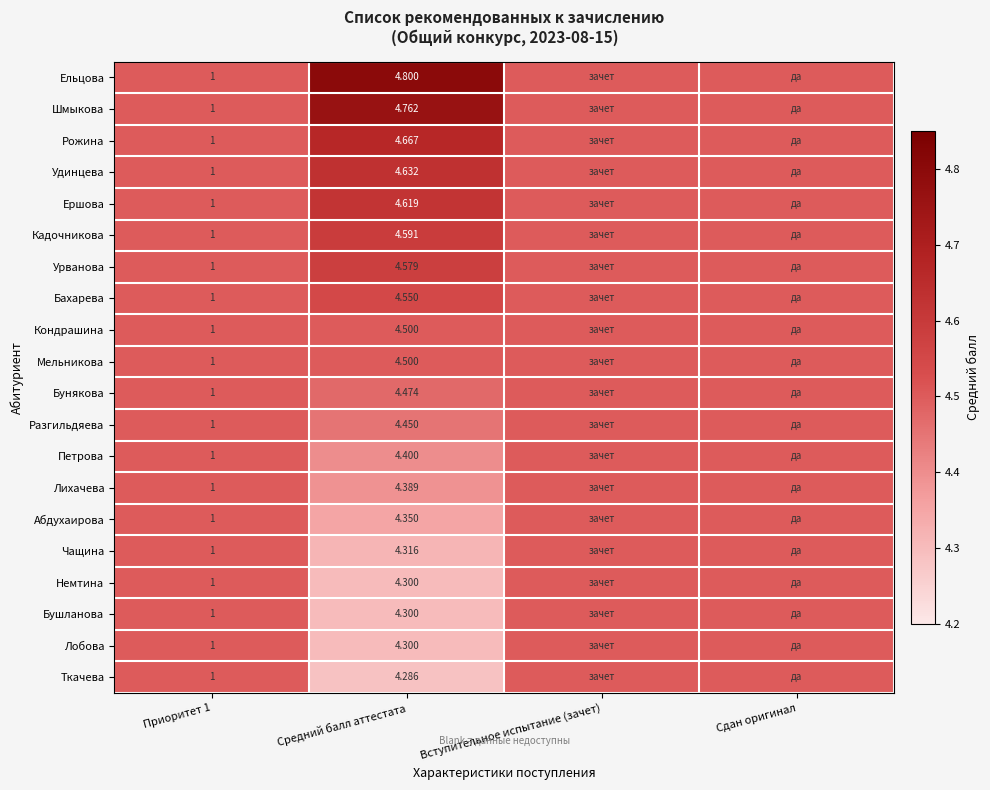

What is the total value across all series at Средний балл аттестата?

89.8